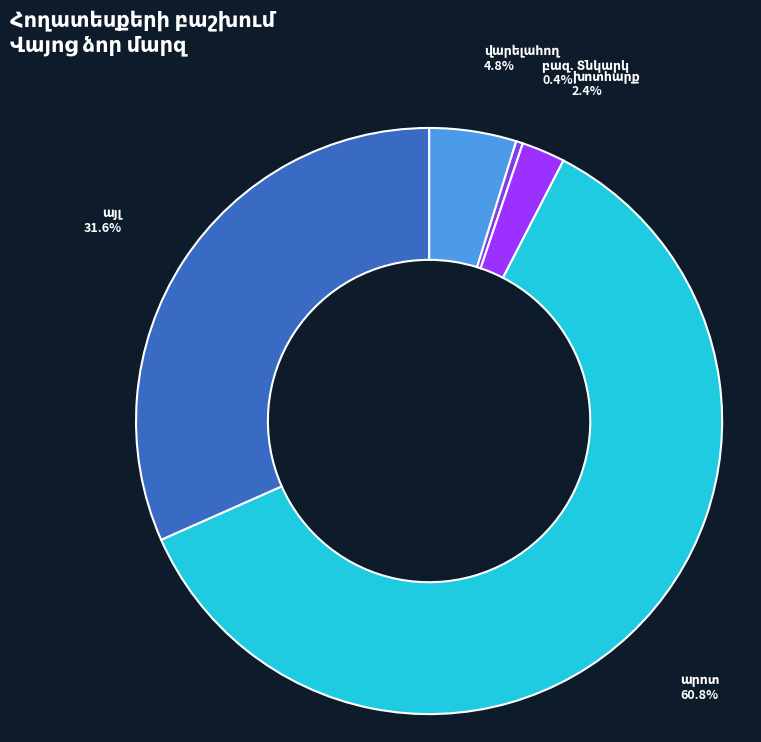

Is there any slice that represents more than half of the pie?

Yes